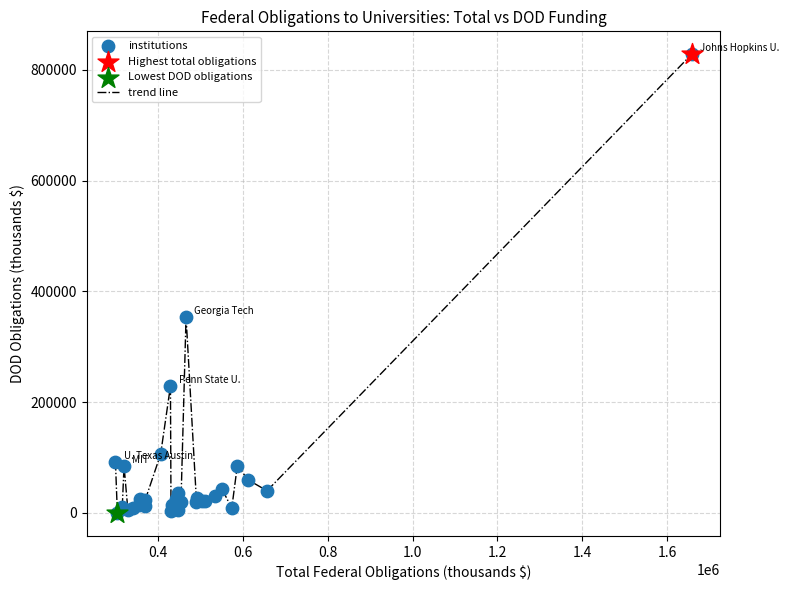

What is the greatest value displayed?

828354.6